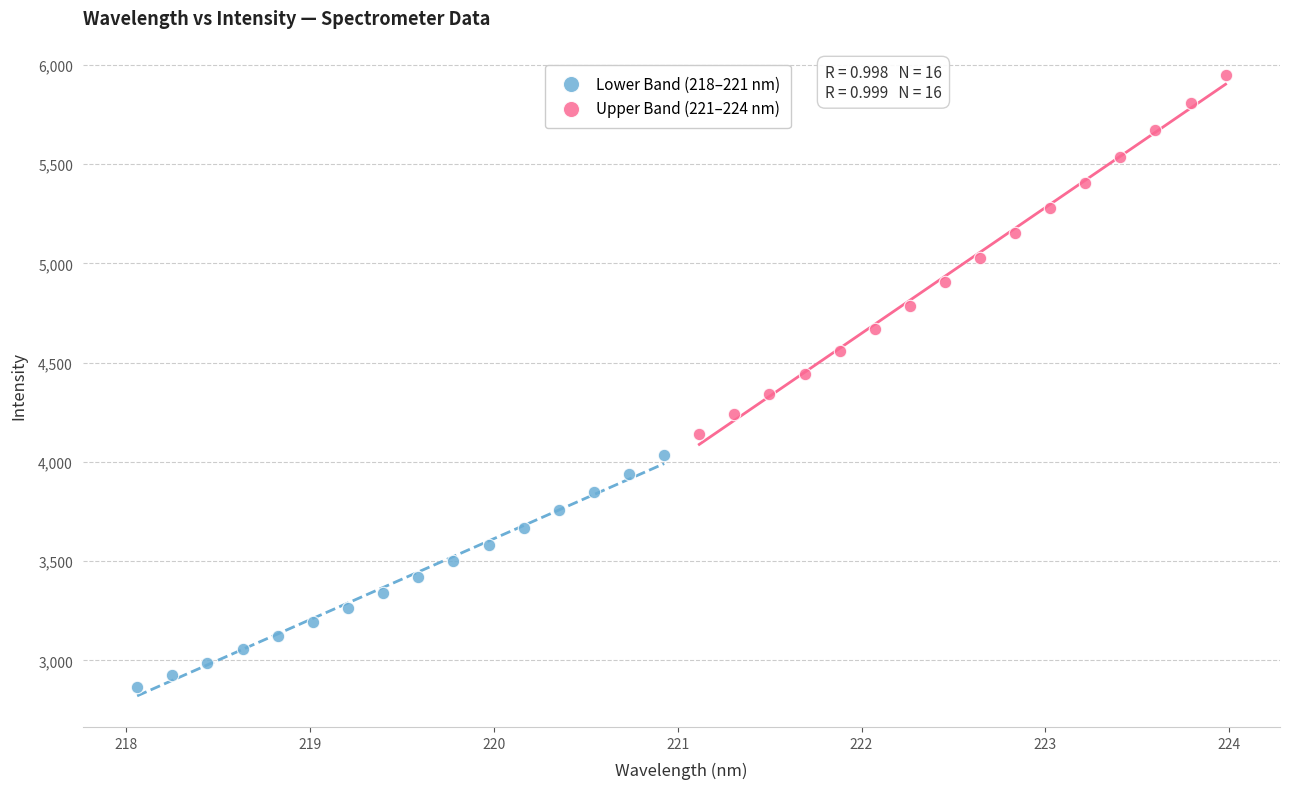

Which series reaches the maximum Y coordinate?

Upper Band (221–224 nm)